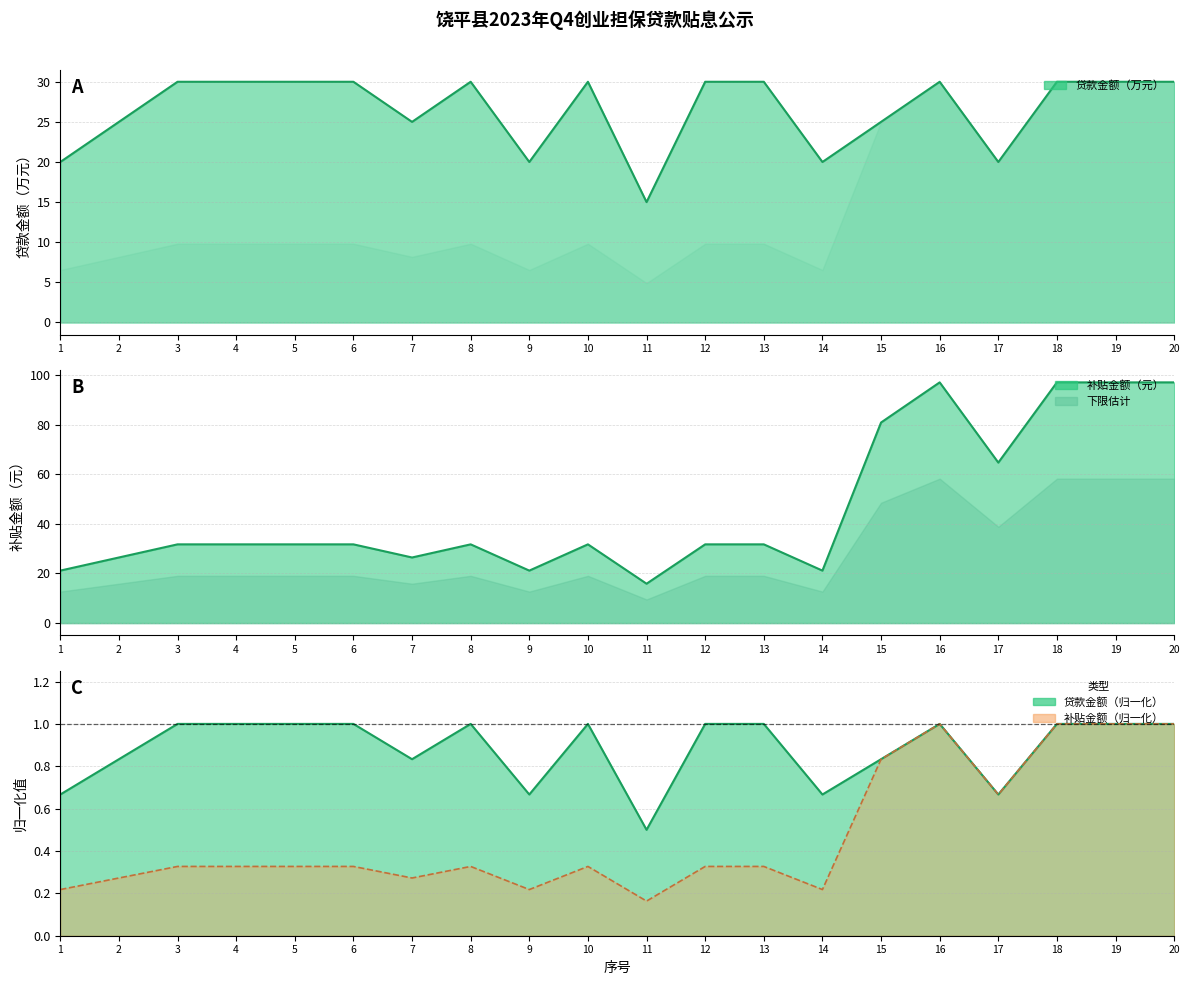

The 补贴金额（元） series shows 97.0 at 19. True or false?

True